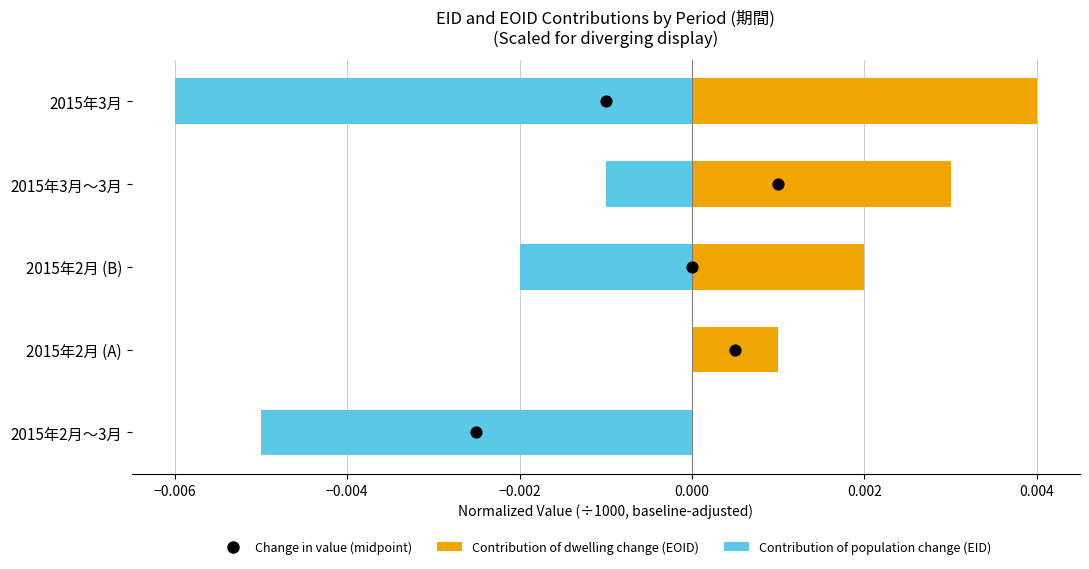

Is the value of Contribution of population change (EID) at −0.002 greater than the value of Change in value (midpoint) at −0.006?

No